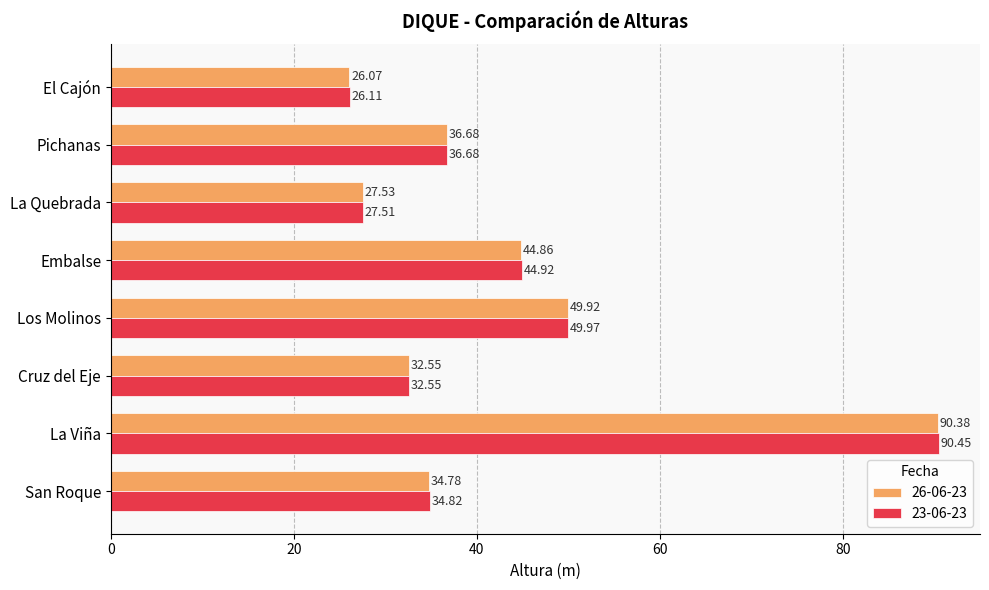

What is the difference between the maximum and second lowest values in the 23-06-23 series?

62.9